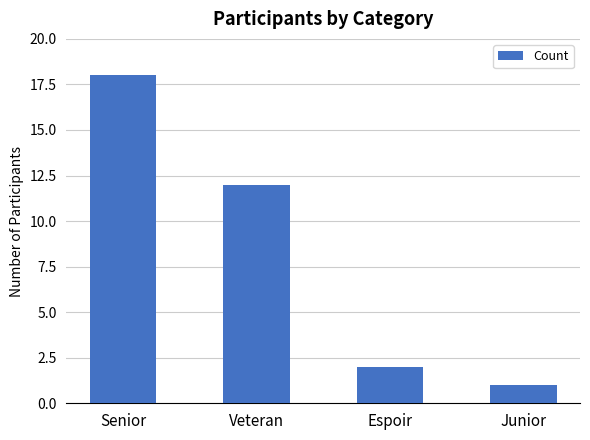

Which label corresponds to the smallest value in the chart?

Junior